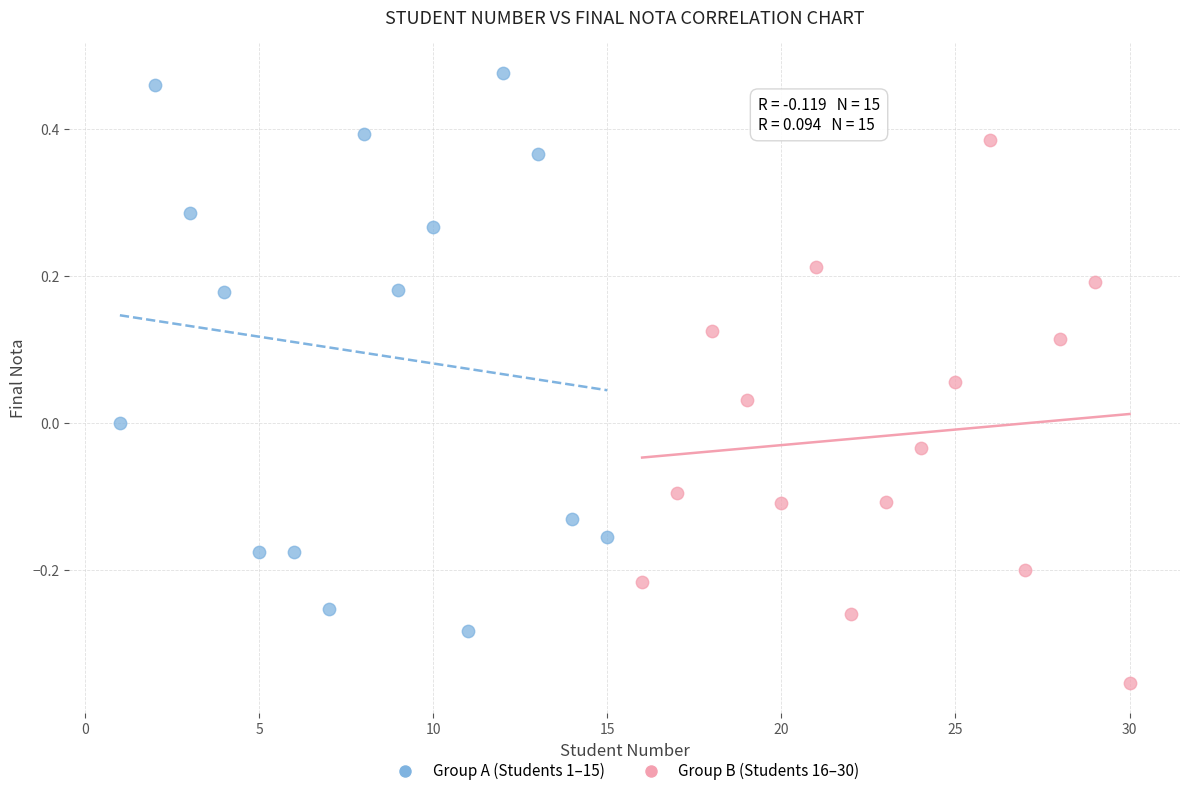

Which series reaches the maximum Y coordinate?

Group A (Students 1–15)